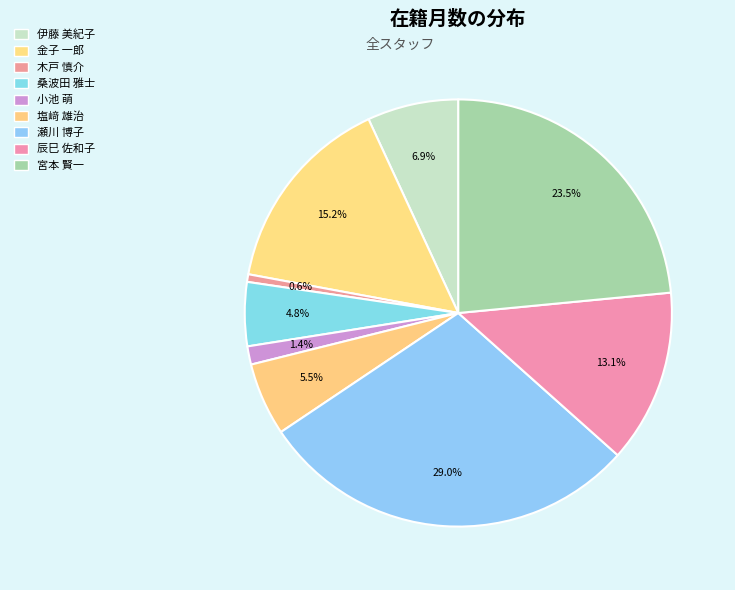

How many segments does this pie chart have?

9